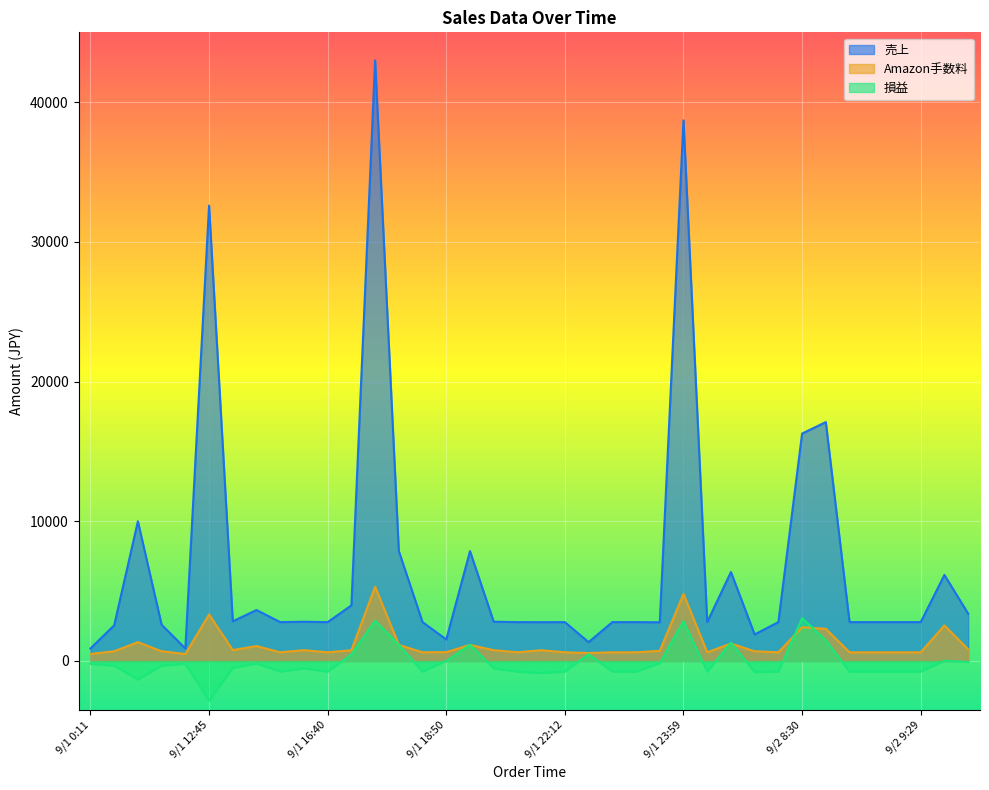

At which label does 売上 first exceed 2782?

9/1 8:19